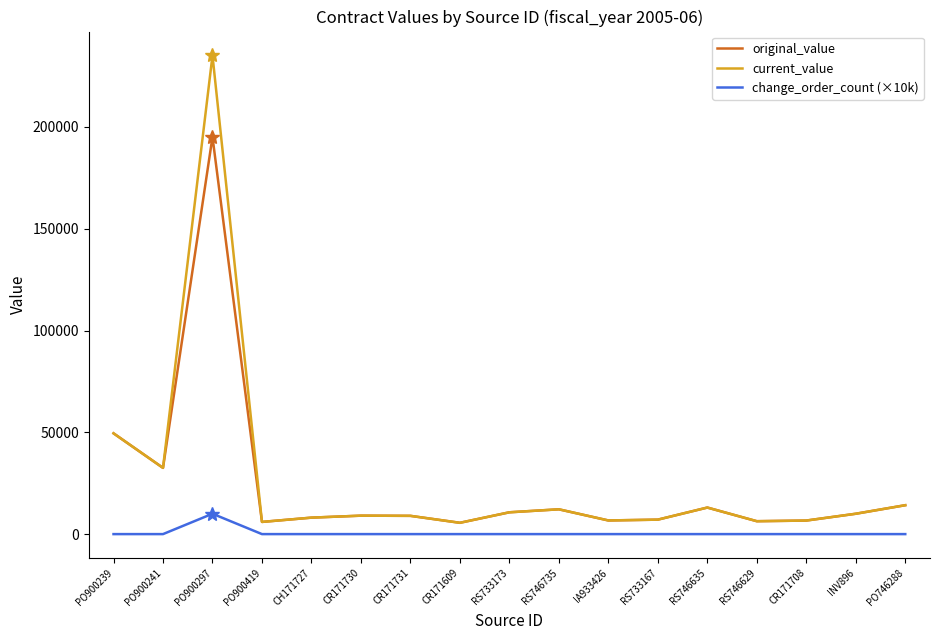

Rank the series at PO900297 from lowest to highest value.

change_order_count (×10k), original_value, current_value